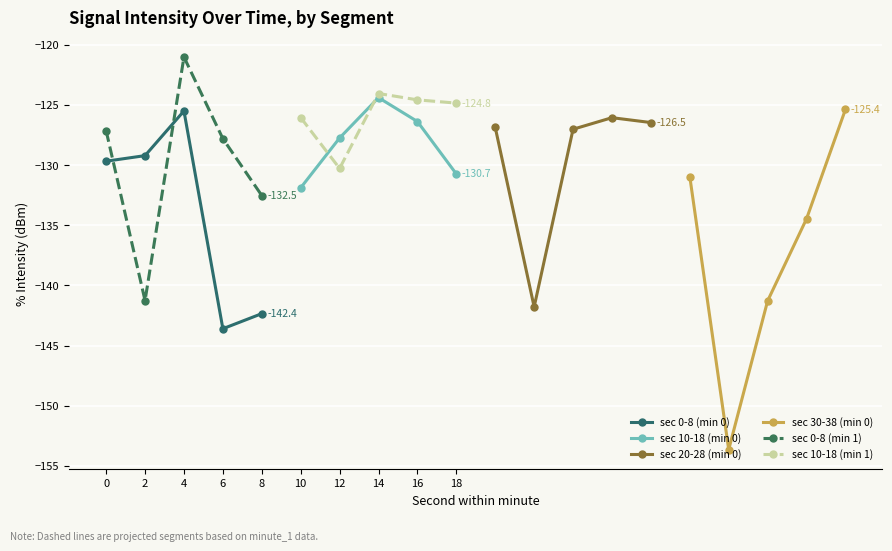

True or false: sec 10-18 (min 1) has a value of -64.7 at 18.

False